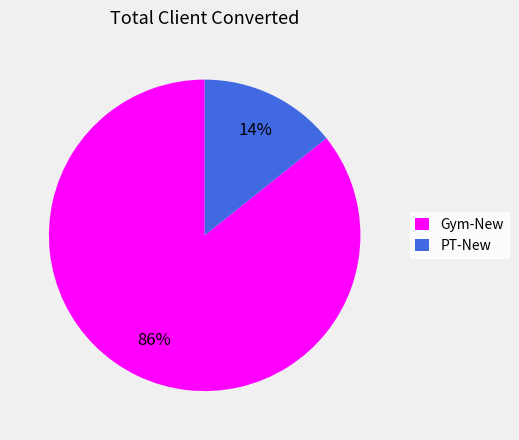

Between PT-New and Gym-New, which is larger?

Gym-New